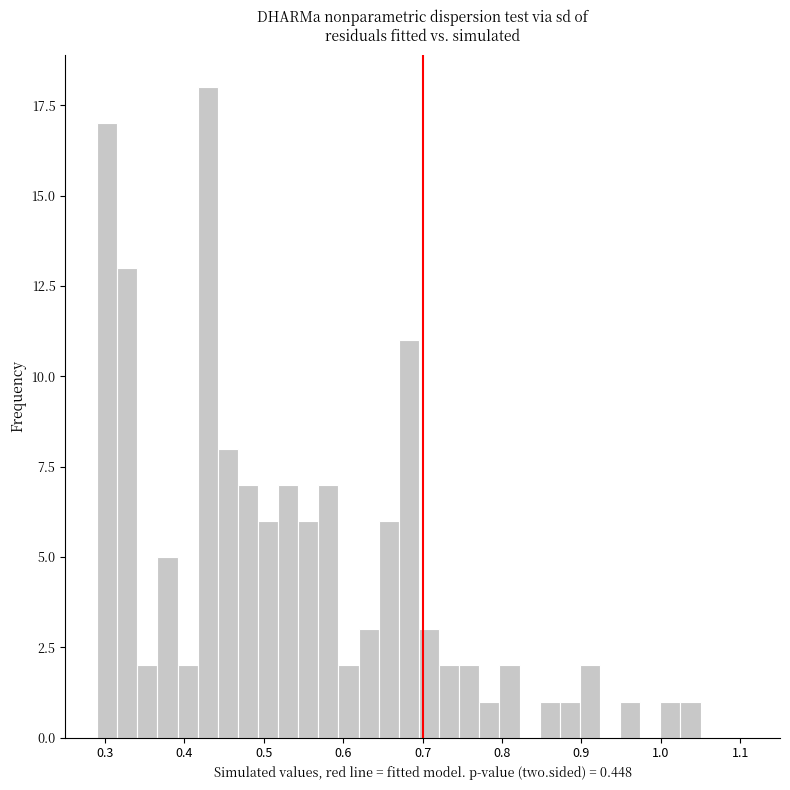

Read against the x-axis, roughly where is the centre of the tallest bar?

0.43